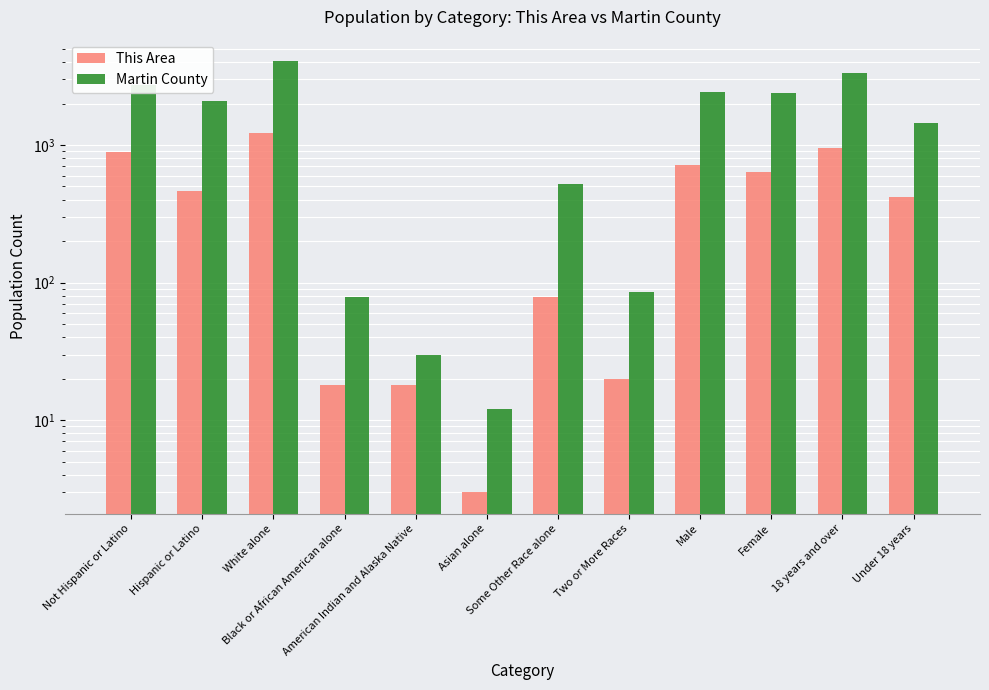

What is the label of the 9th bar from the left?

Male